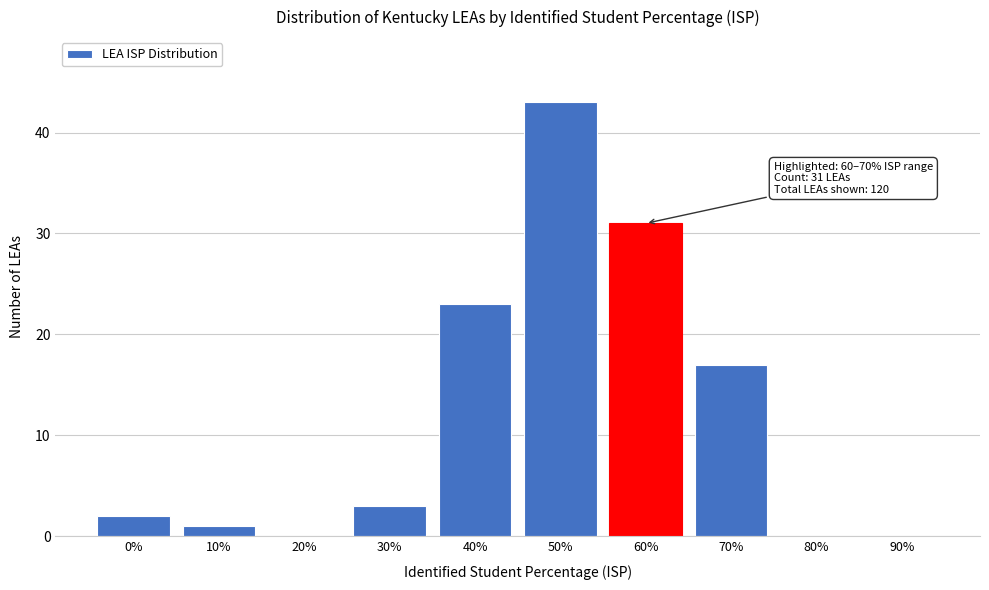

Reading left to right, transcribe all the data shown in this chart.

0%=2	10%=1	20%=0	30%=3	40%=23	50%=43	60%=31	70%=17	80%=0	90%=0